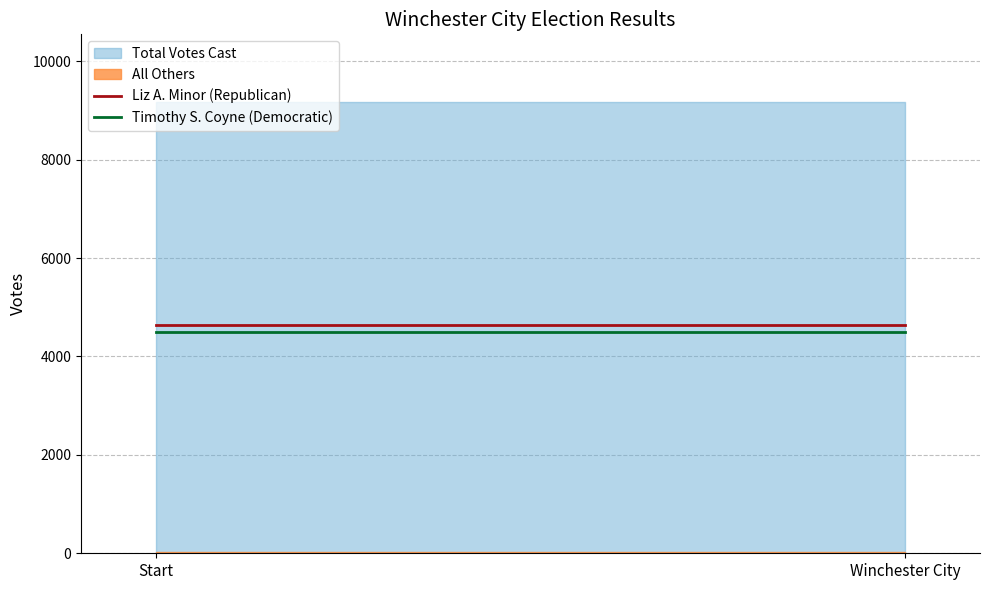

Is it true that Timothy S. Coyne (Democratic) equals 7661 at Winchester City?

False